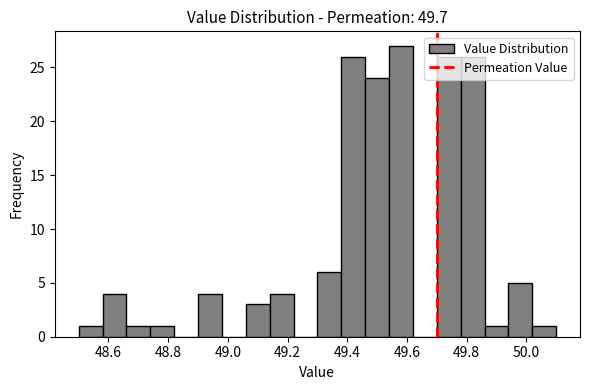

How tall is the bar that spans 49.86 to 49.94 on the x-axis? The values are not printed on the chart, so give them approximately, as read against the axis.

1